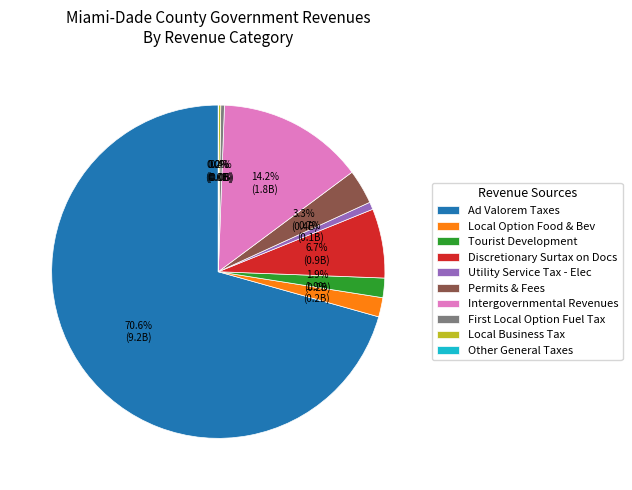

Which category has the biggest portion of the pie?

Ad Valorem Taxes